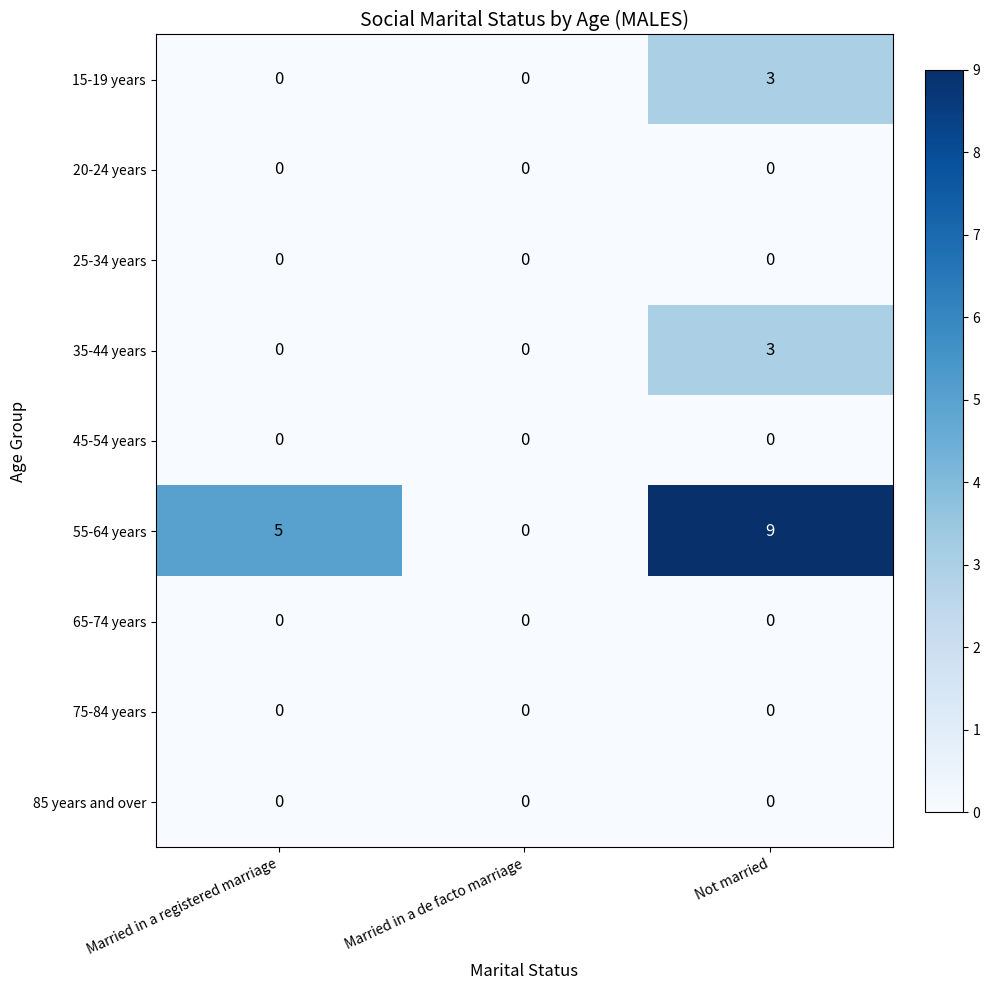

What is the spread (max minus min) of values at Married in a registered marriage?

5